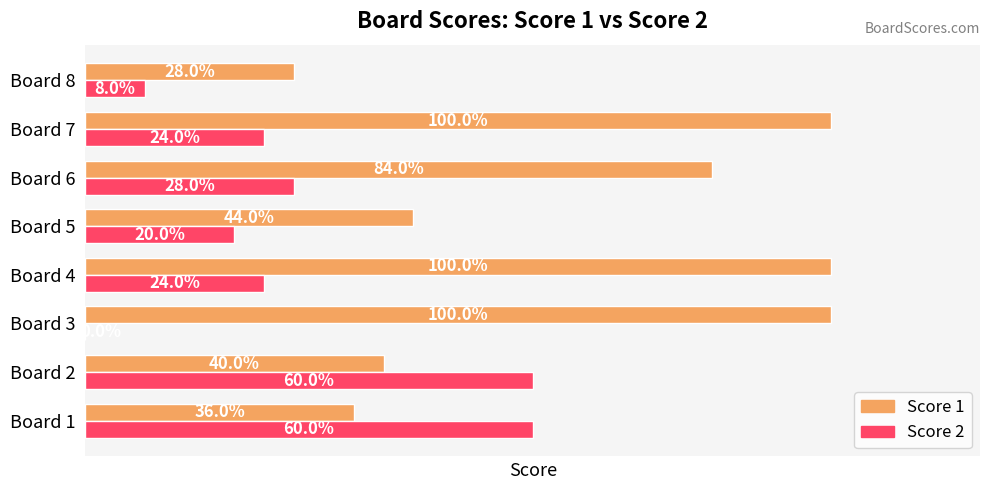

What are all the series names shown in the legend?

Score 1, Score 2